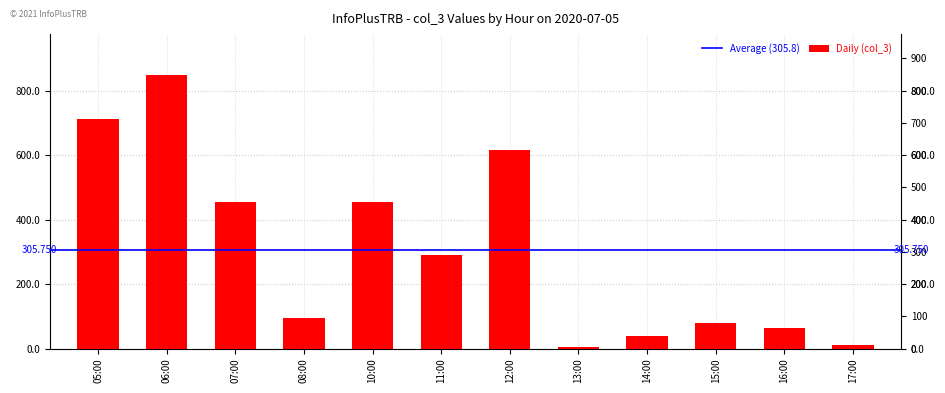

What is the difference between the maximum and minimum values?

842